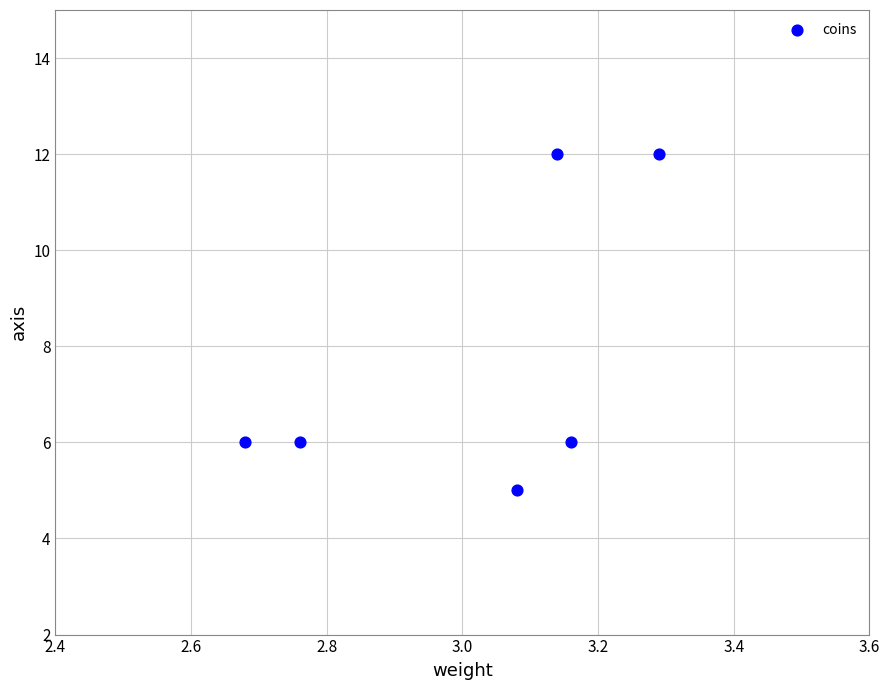

What is the average Y value?

8